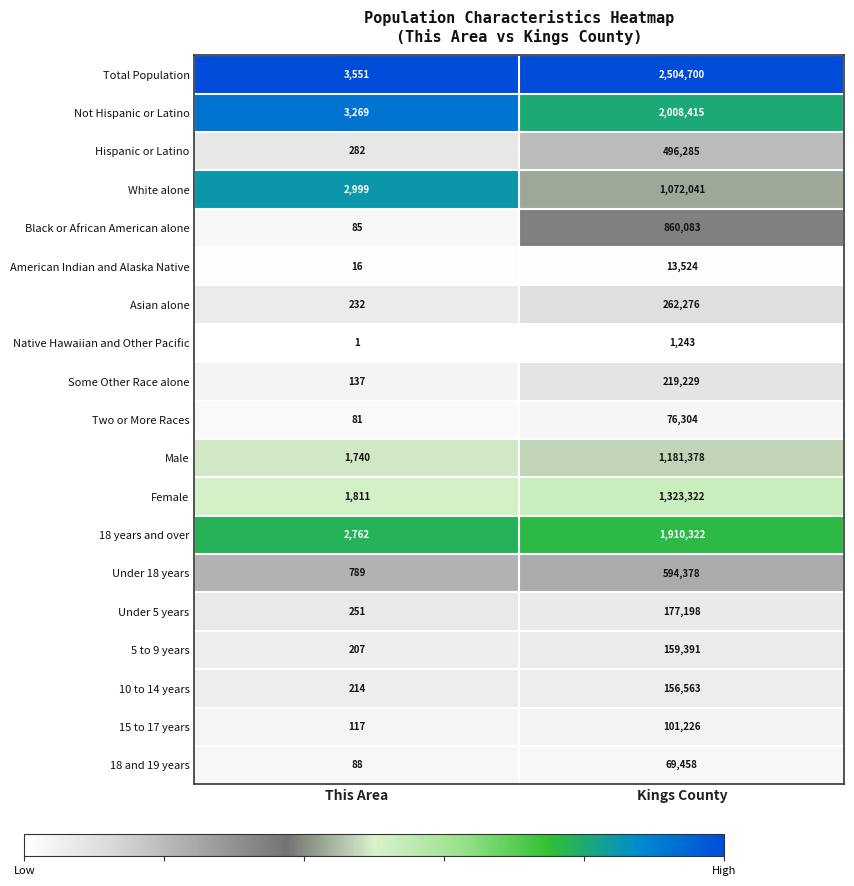

Which series changed the most between This Area and Kings County?

Total Population